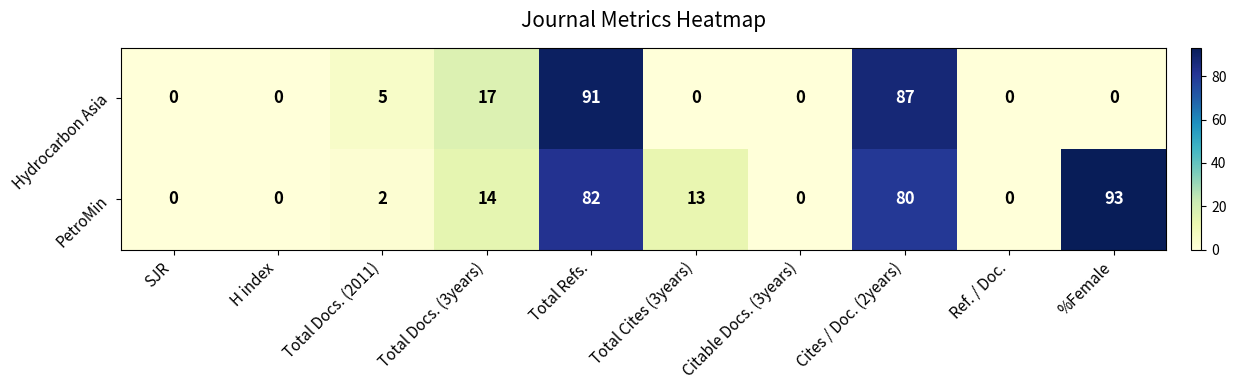

What is the difference between the maximum and minimum values in the Hydrocarbon Asia series?

91